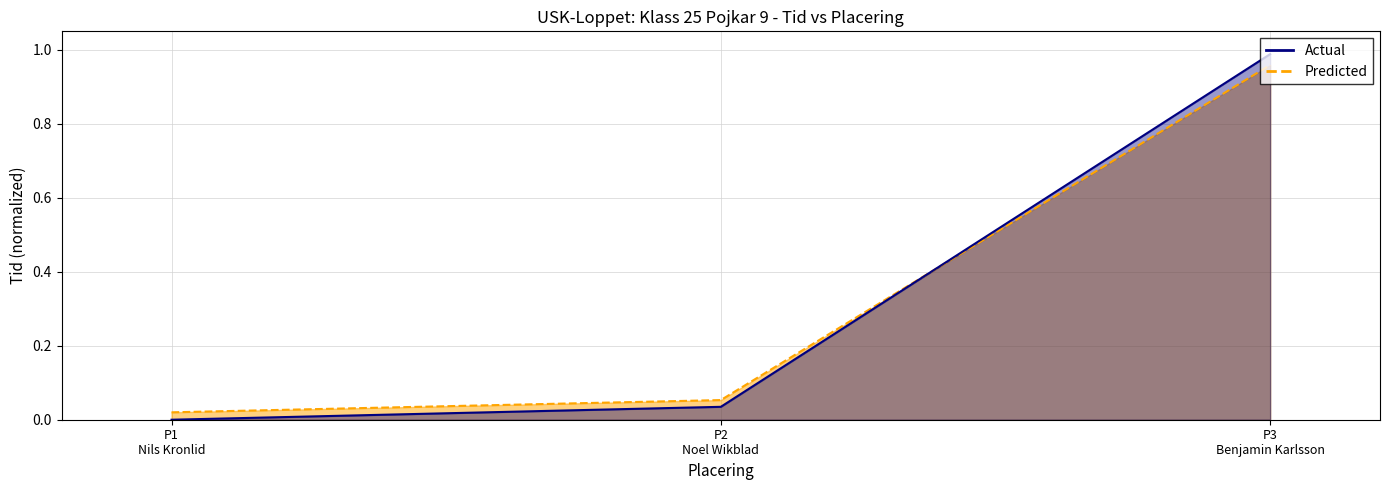

At which category is the sum across all series the highest?

P3 Benjamin Karlsson